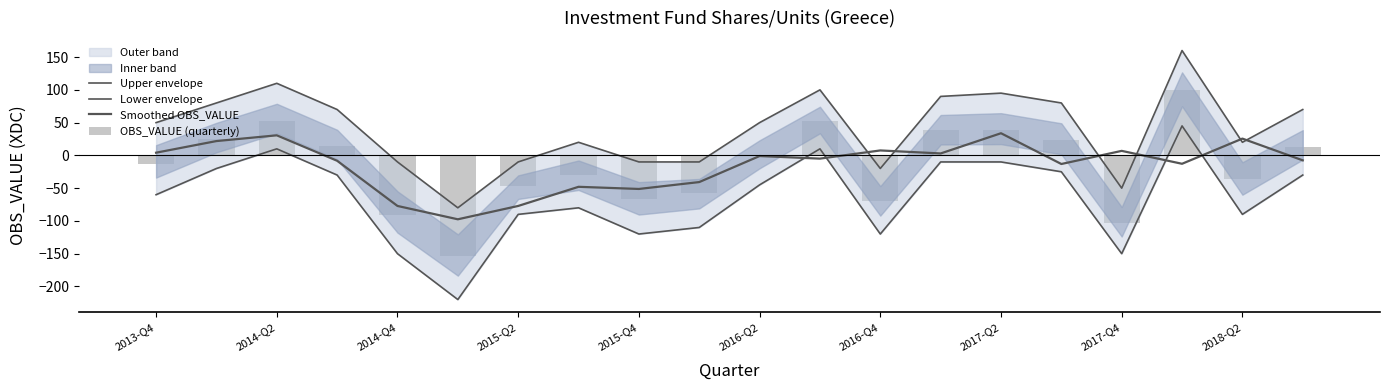

What is the difference between the maximum and second lowest values in the Upper envelope series?

210.0